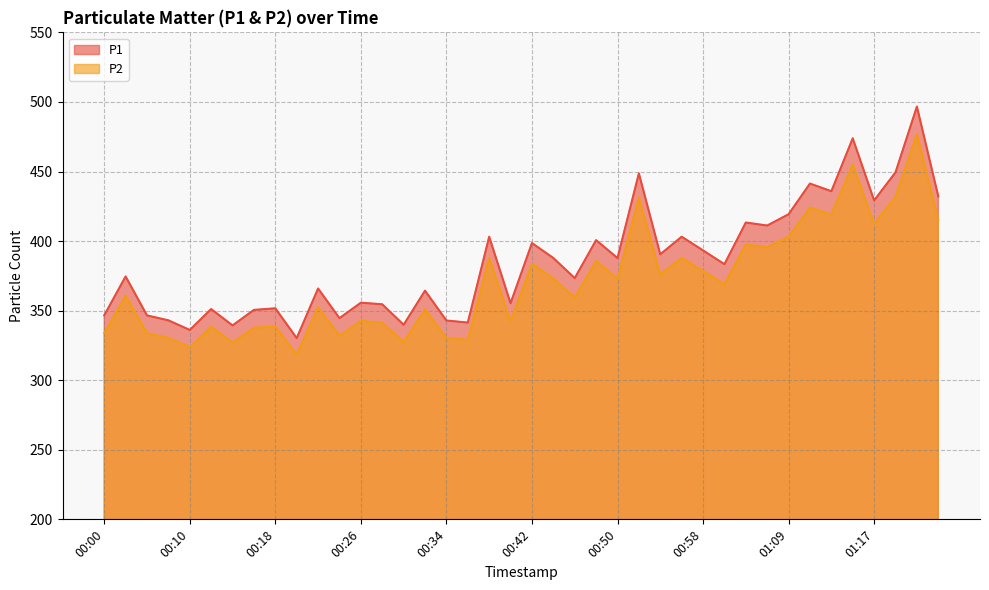

What is the average value of the P2 series?

370.7